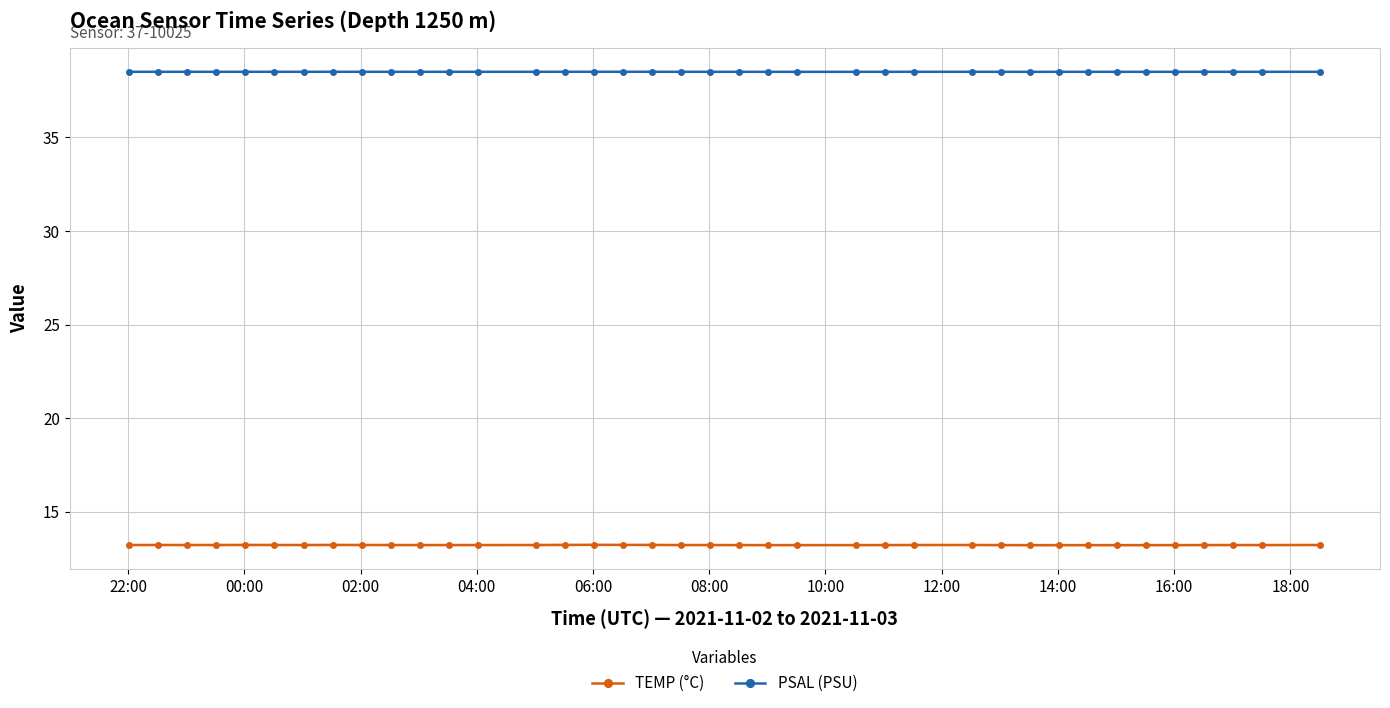

What is the value of the PSAL (PSU) point at the 31st from the left?

38.5